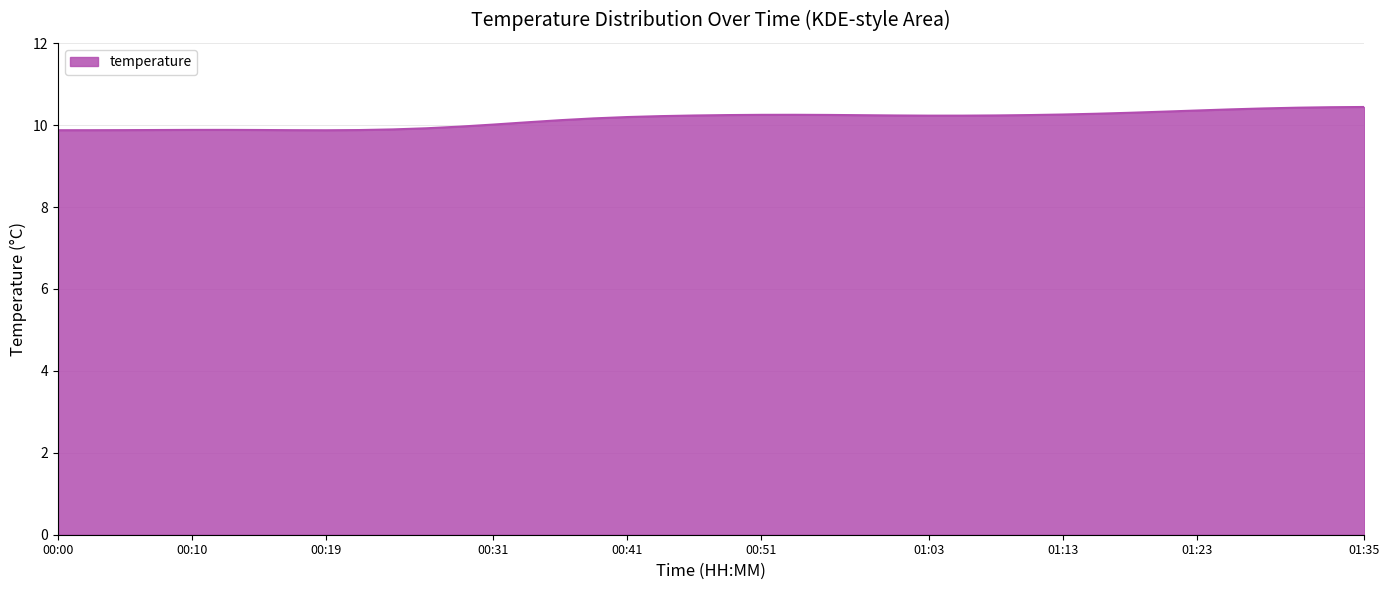

What is the difference between the maximum and minimum values?

0.6